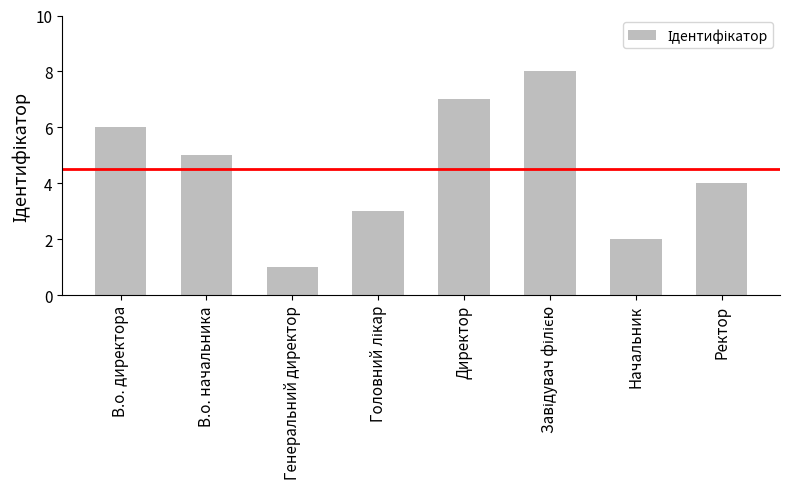

Count the values in the range 3 to 7.

5